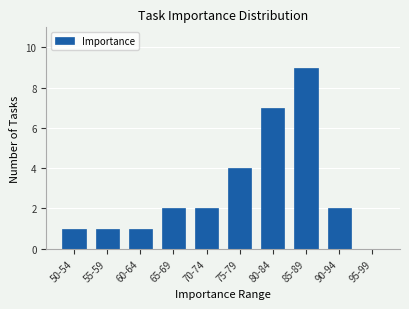

Reading right to left, transcribe all the data shown in this chart.

0	2	9	7	4	2	2	1	1	1